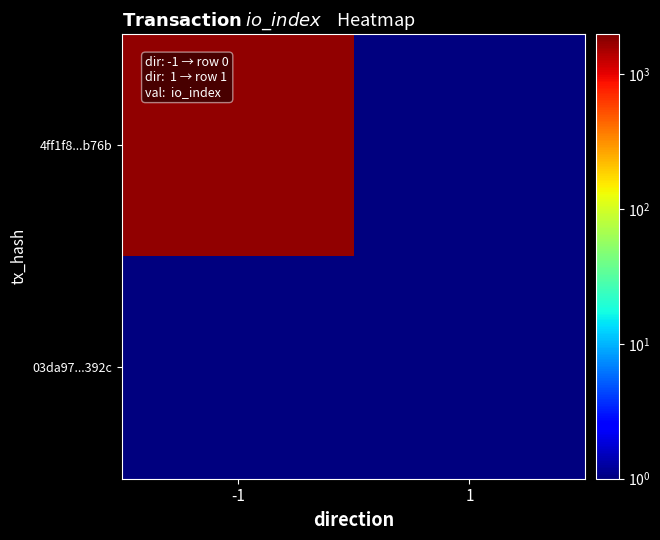

Which series has the largest total across all categories?

4ff1f8...b76b